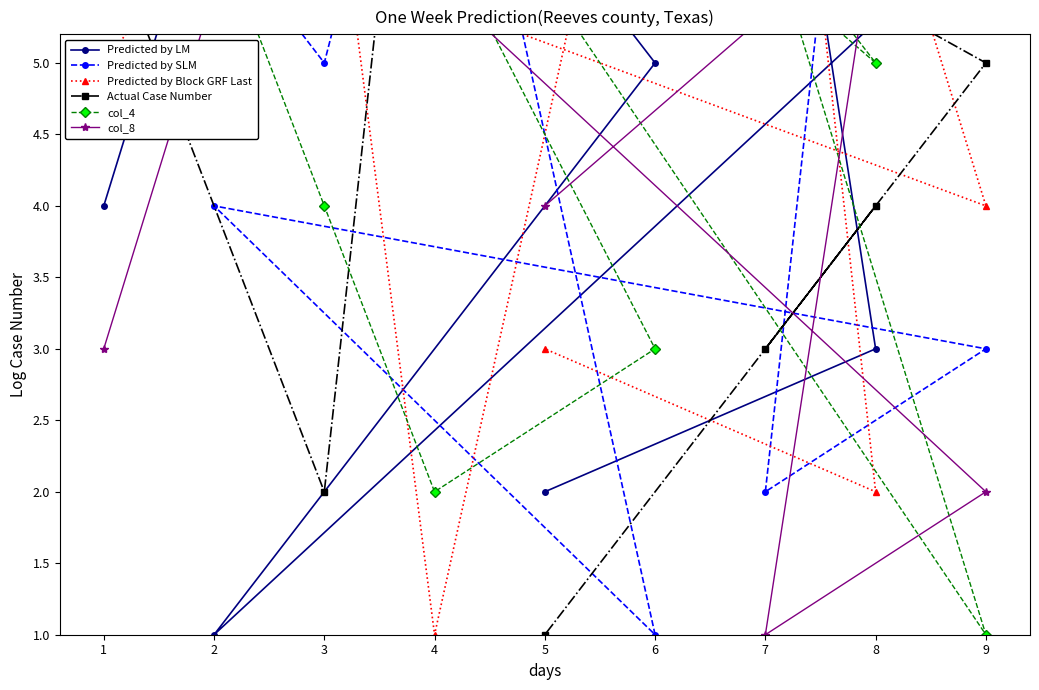

Between 5 and 2, which is larger?

5